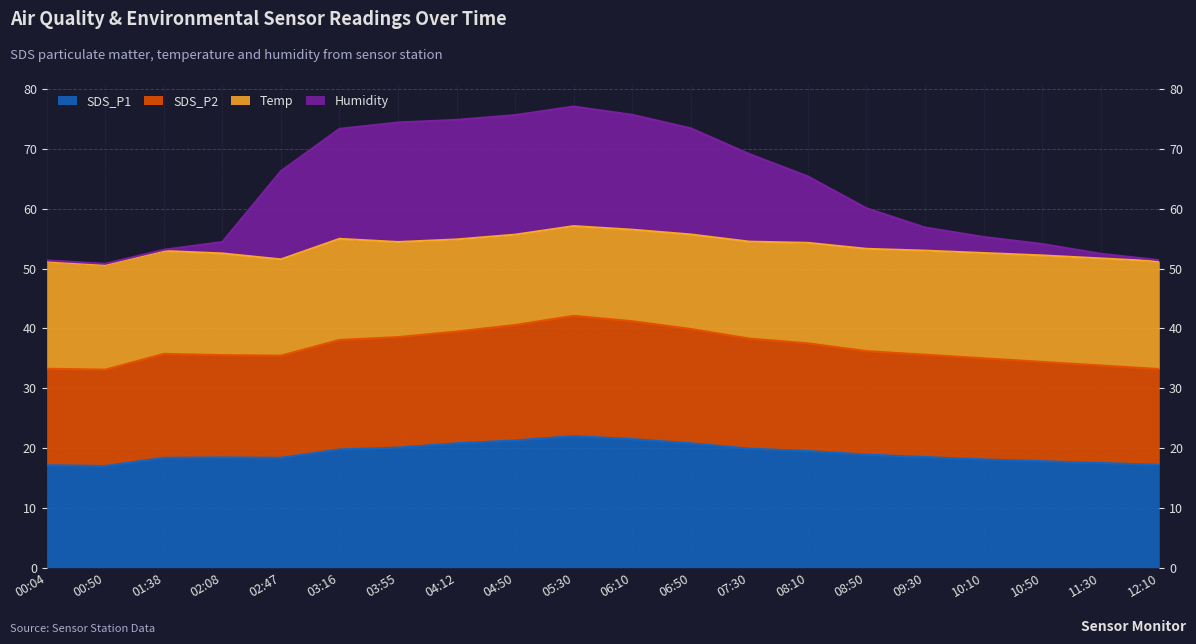

List the labels in order of SDS_P2 value, largest first.

05:30, 06:10, 04:50, 06:50, 04:12, 03:55, 07:30, 03:16, 08:10, 08:50, 01:38, 09:30, 02:08, 02:47, 10:10, 10:50, 11:30, 00:04, 12:10, 00:50